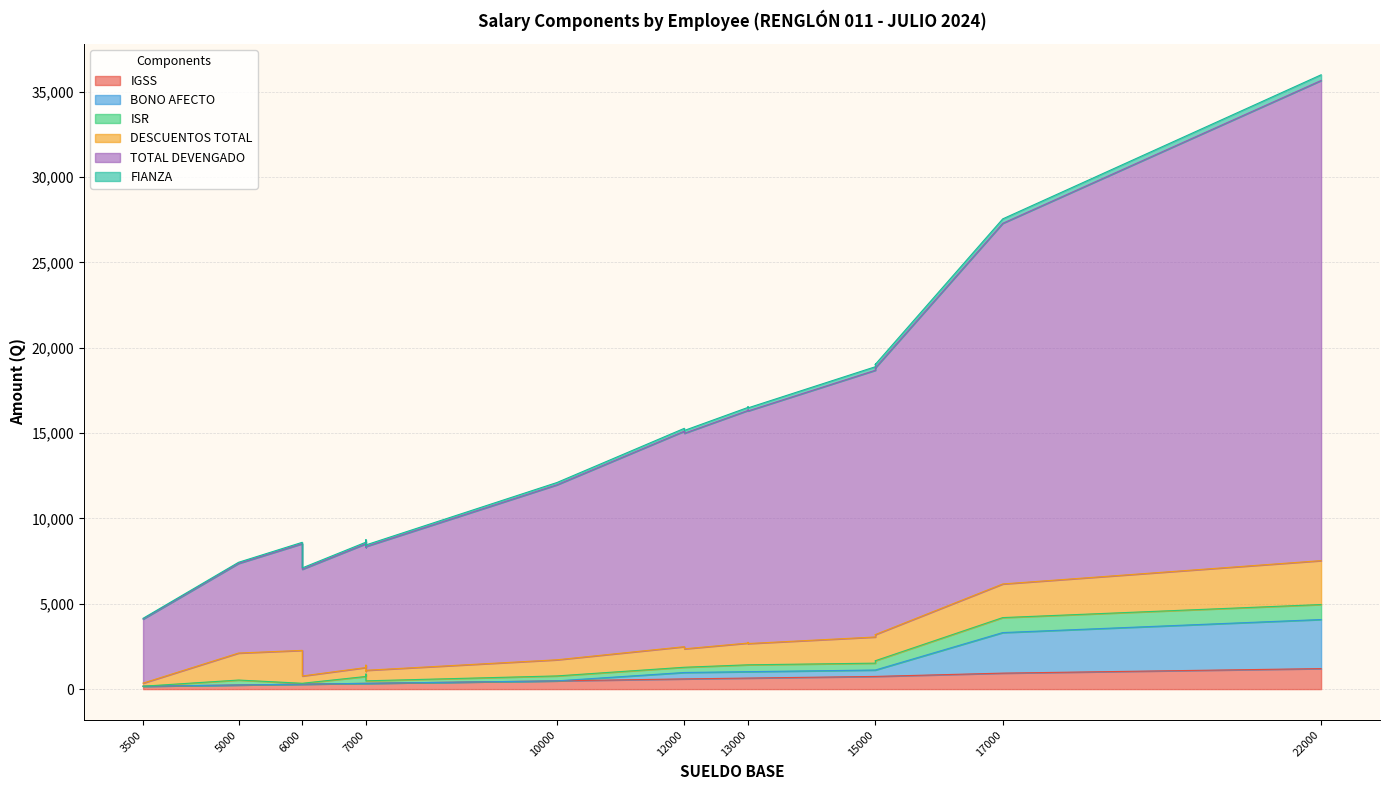

True or false: FIANZA and IGSS cross at least once.

False